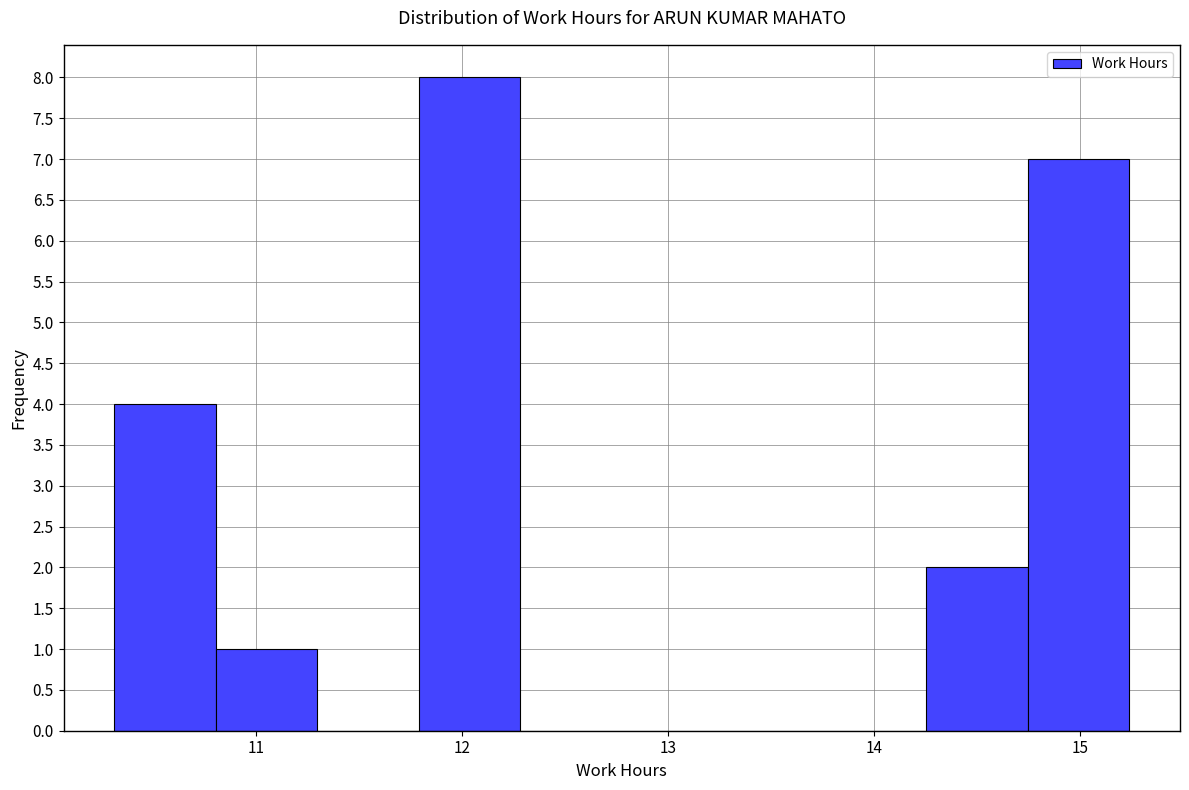

Reading left to right, transcribe this chart: for each bar, give the range it covers on the x-axis and its height. Neither the bar edges nor the heights are printed on the chart, so give them approximately, as read against the axes.

10.3 to 10.8: 4
10.8 to 11.3: 1
11.3 to 11.8: 0
11.8 to 12.3: 8
12.3 to 12.8: 0
12.8 to 13.3: 0
13.3 to 13.8: 0
13.8 to 14.3: 0
14.3 to 14.7: 2
14.7 to 15.2: 7